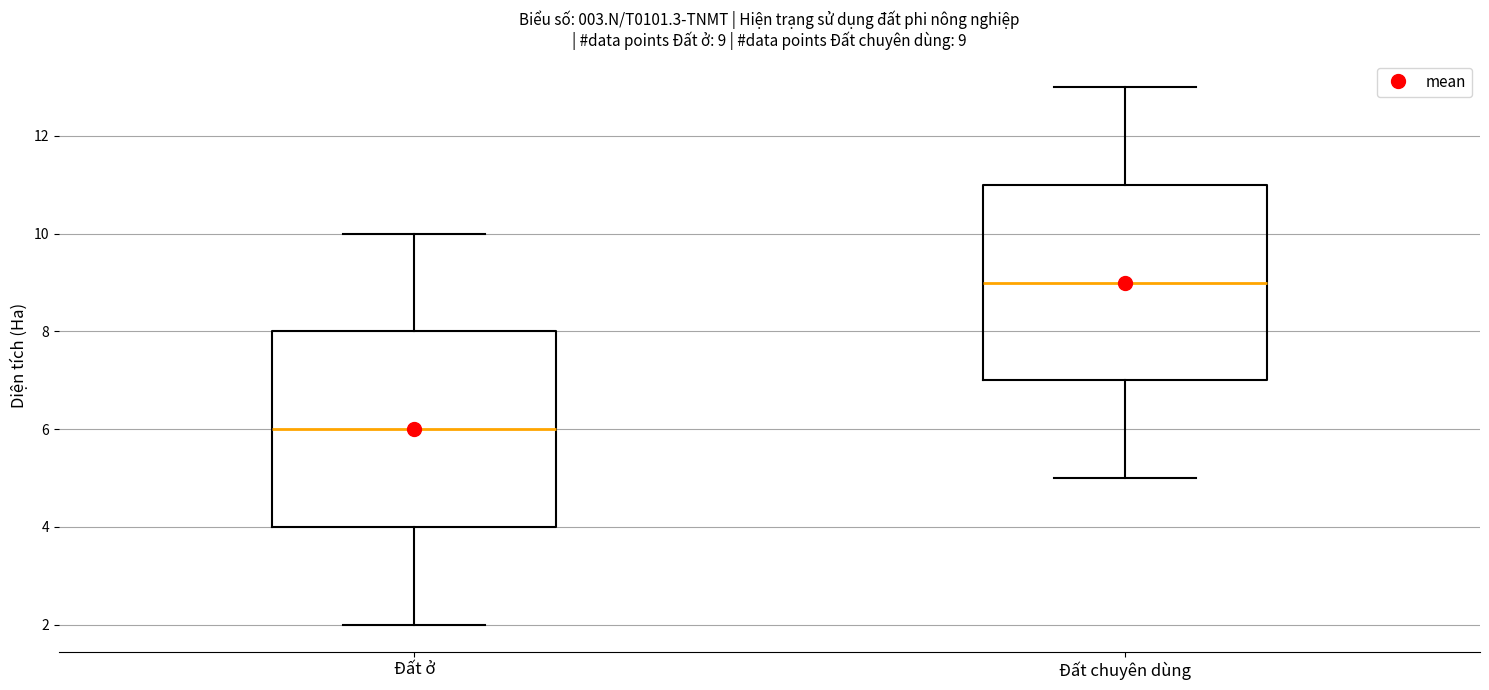

Which box has the highest median line?

Đất chuyên dùng